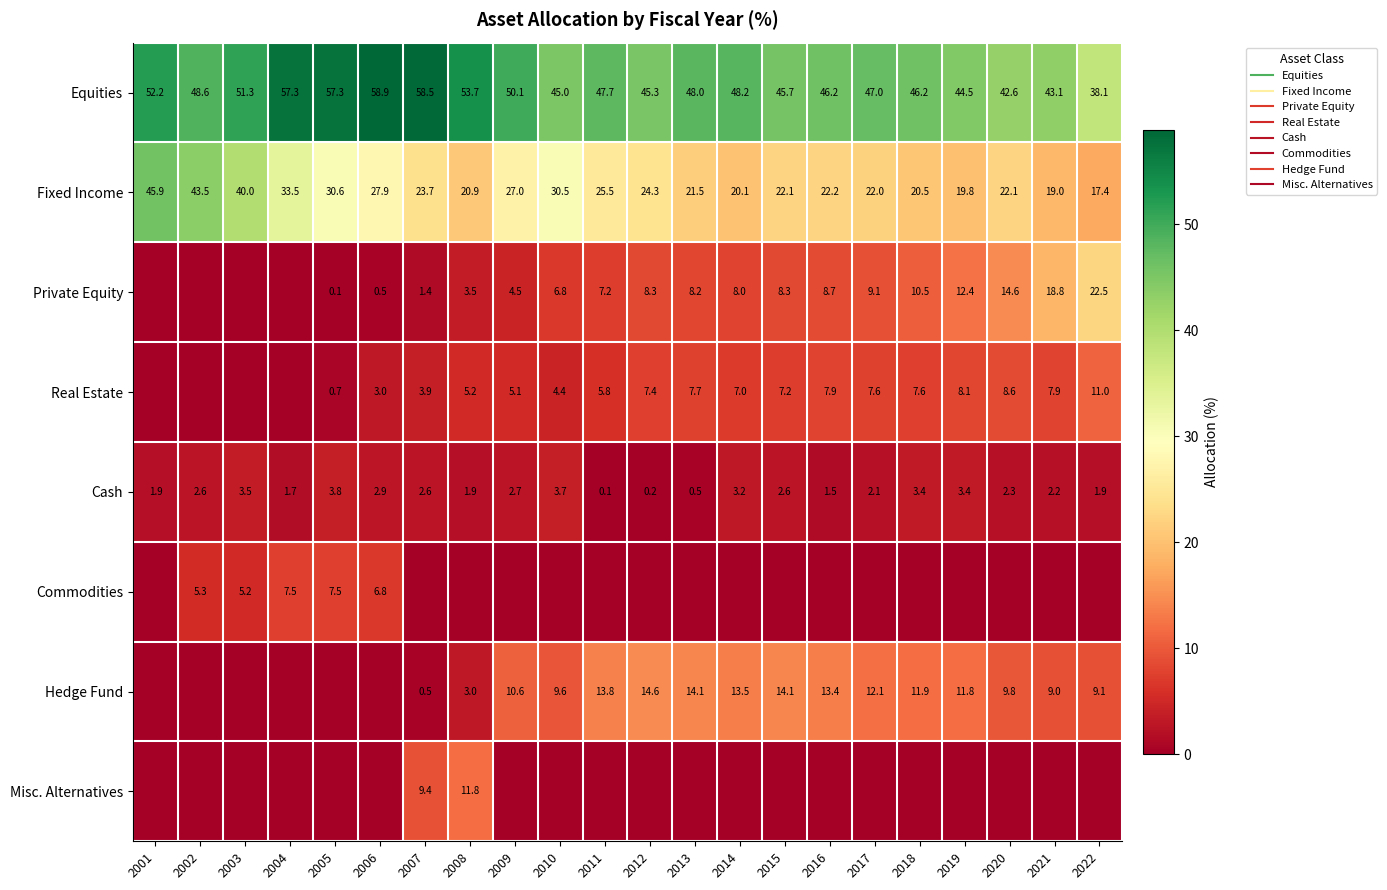

The Equities series shows 19.0 at 2022. True or false?

False